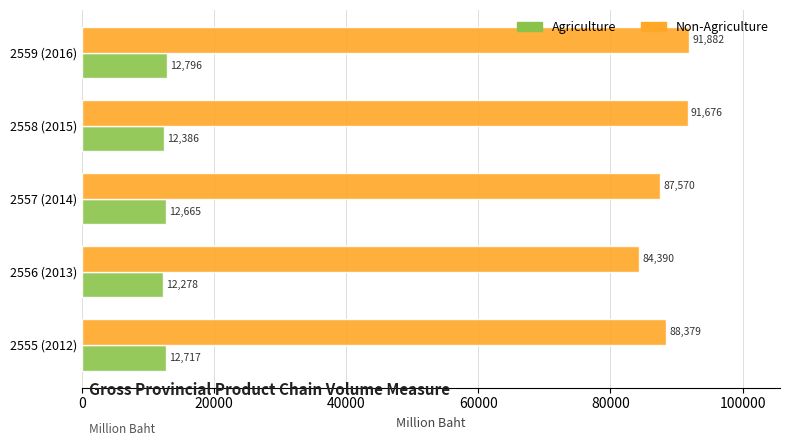

Which series has the widest spread of values?

Non-Agriculture